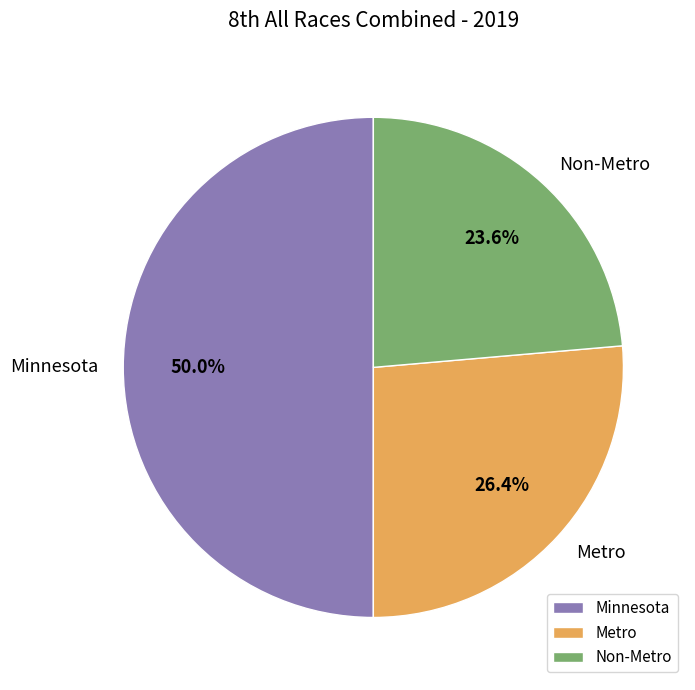

To the nearest percent, what is the average slice percentage?

33%